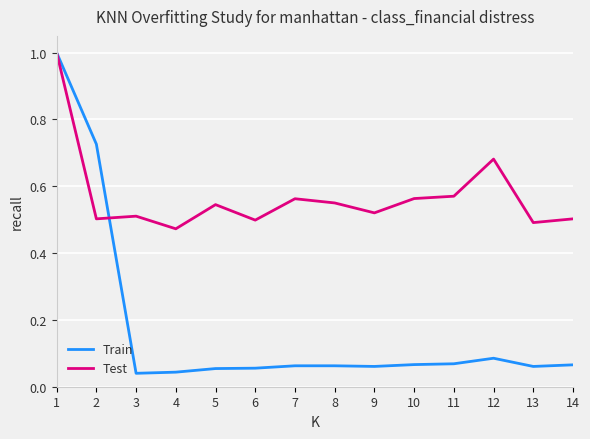

Which series has the largest total across all categories?

Test